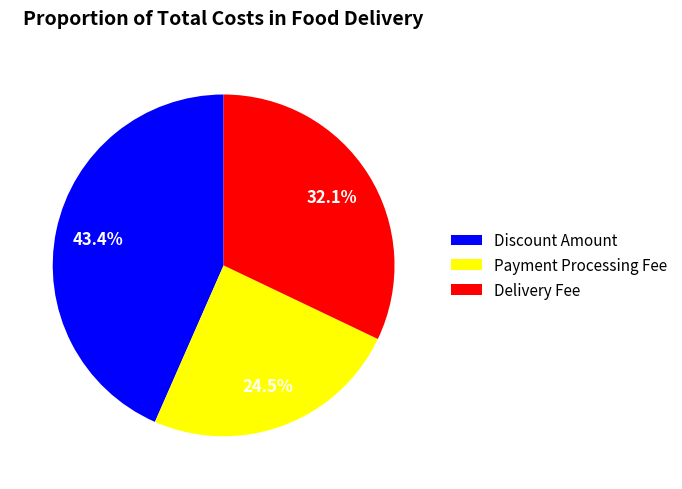

How many slices are in this pie chart?

3